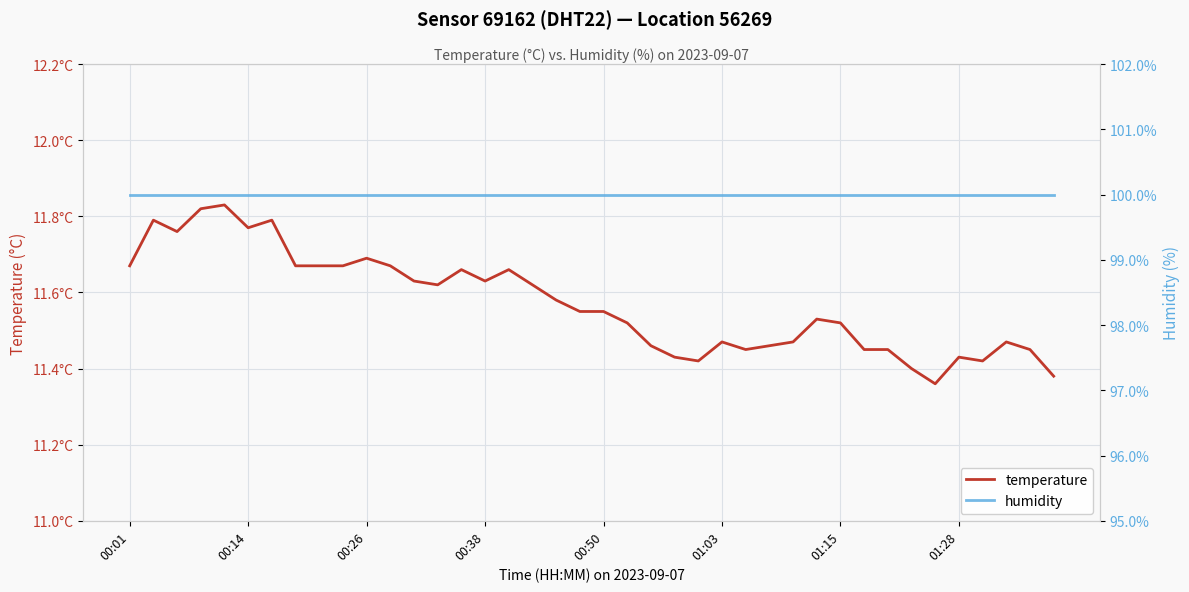

What are all the series names shown in the legend?

temperature, humidity